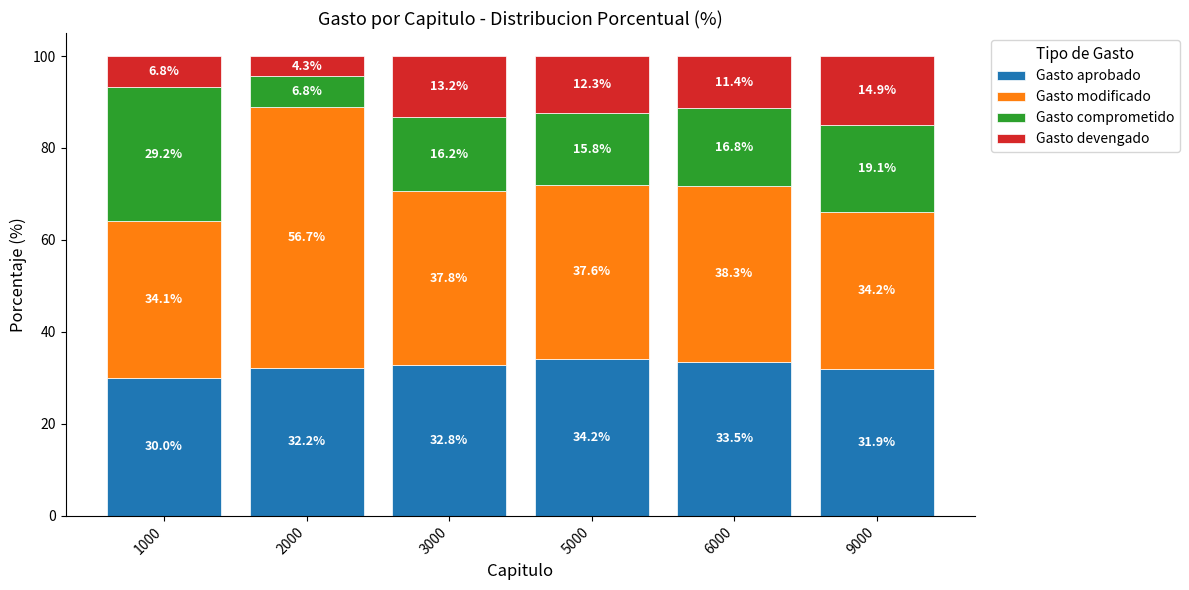

What is the sum of all Gasto aprobado values?

194.6